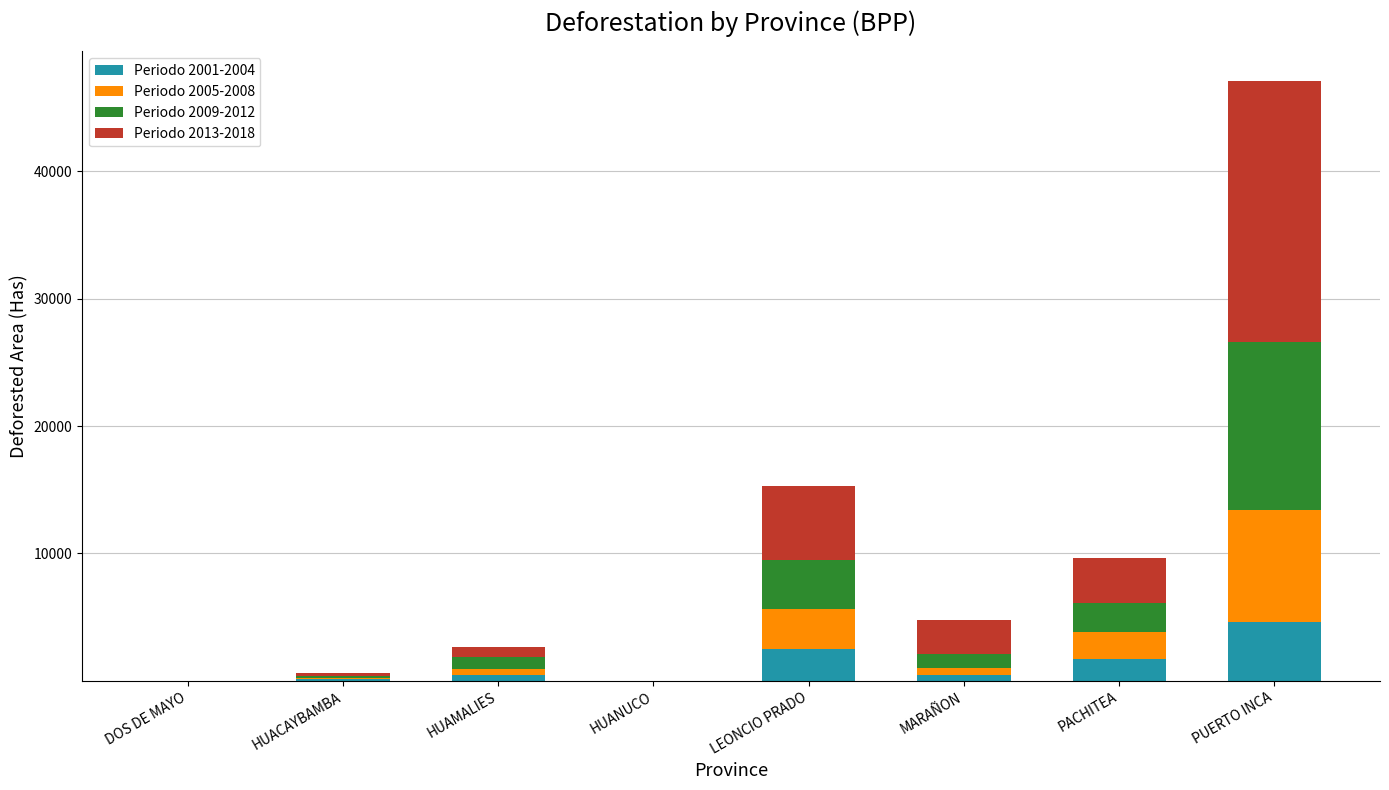

At which category is the sum across all series the highest?

PUERTO INCA